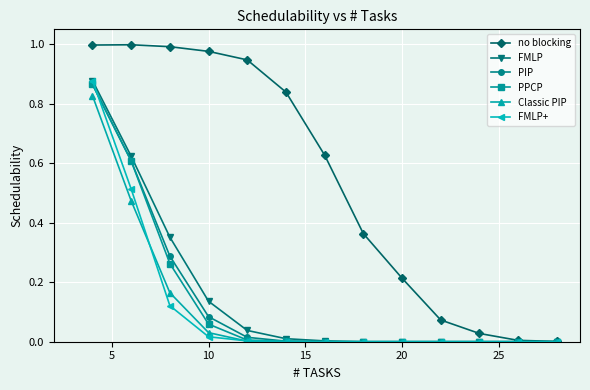

Which series has the largest range (max minus min)?

no blocking